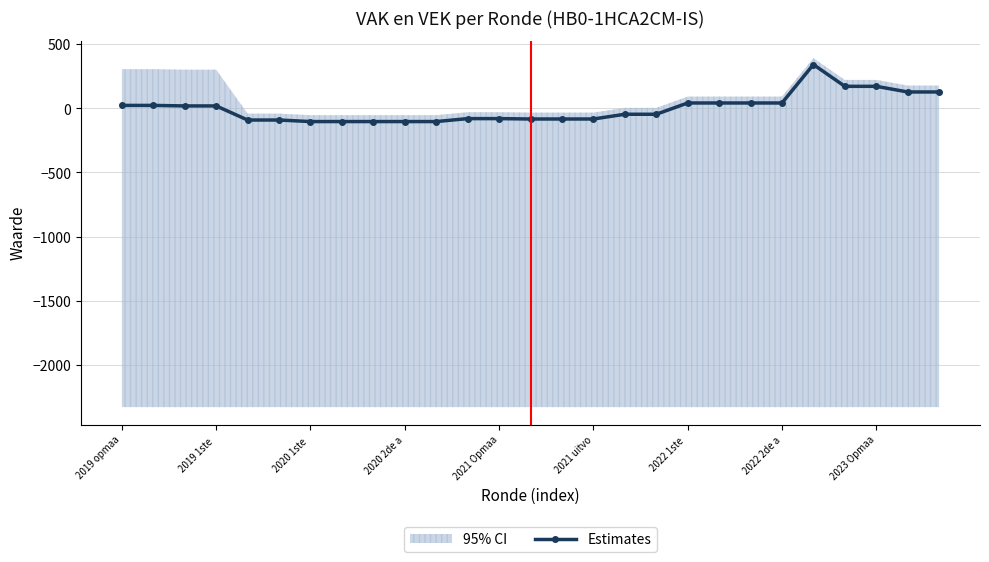

What is the value of the 4th point from the left?

19.1